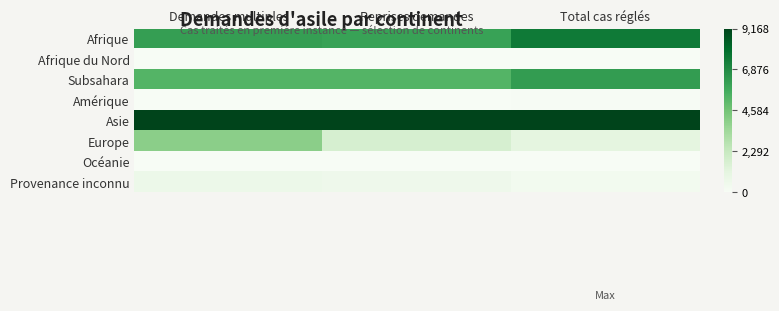

Which series has the widest spread of values?

Europe